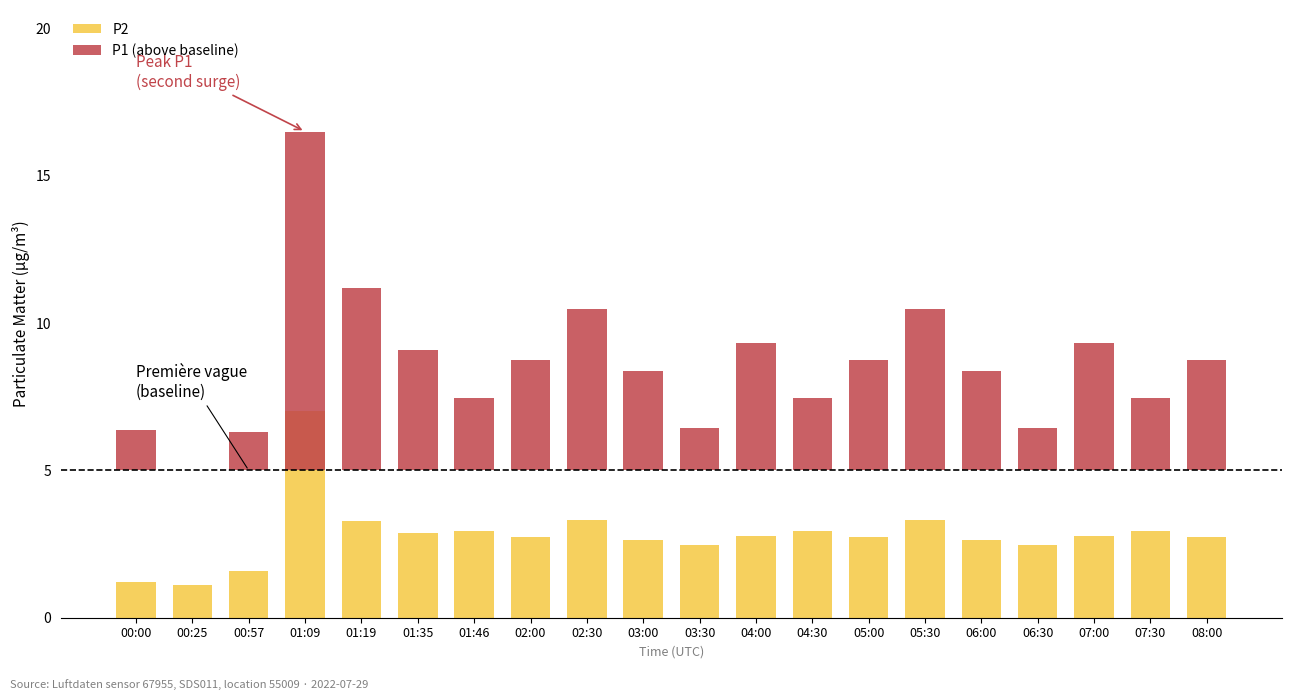

What are all the series names shown in the legend?

P2, P1 (above baseline)